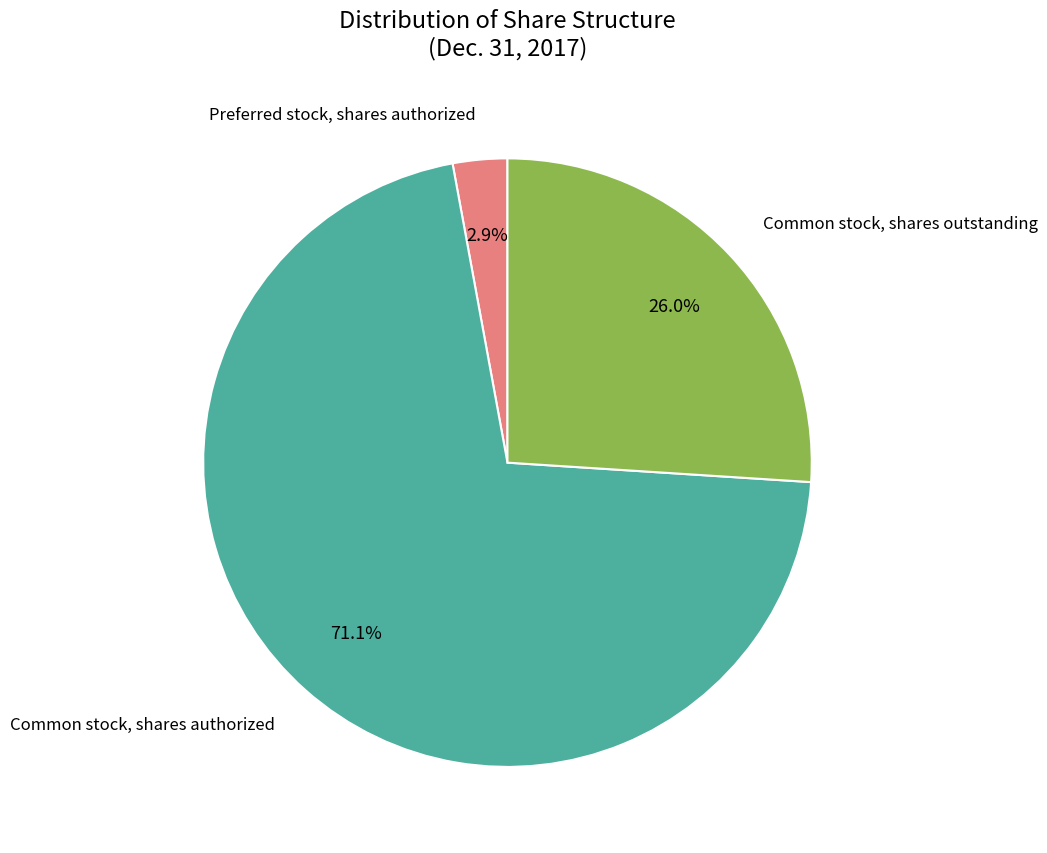

Does any single category account for the majority?

Yes